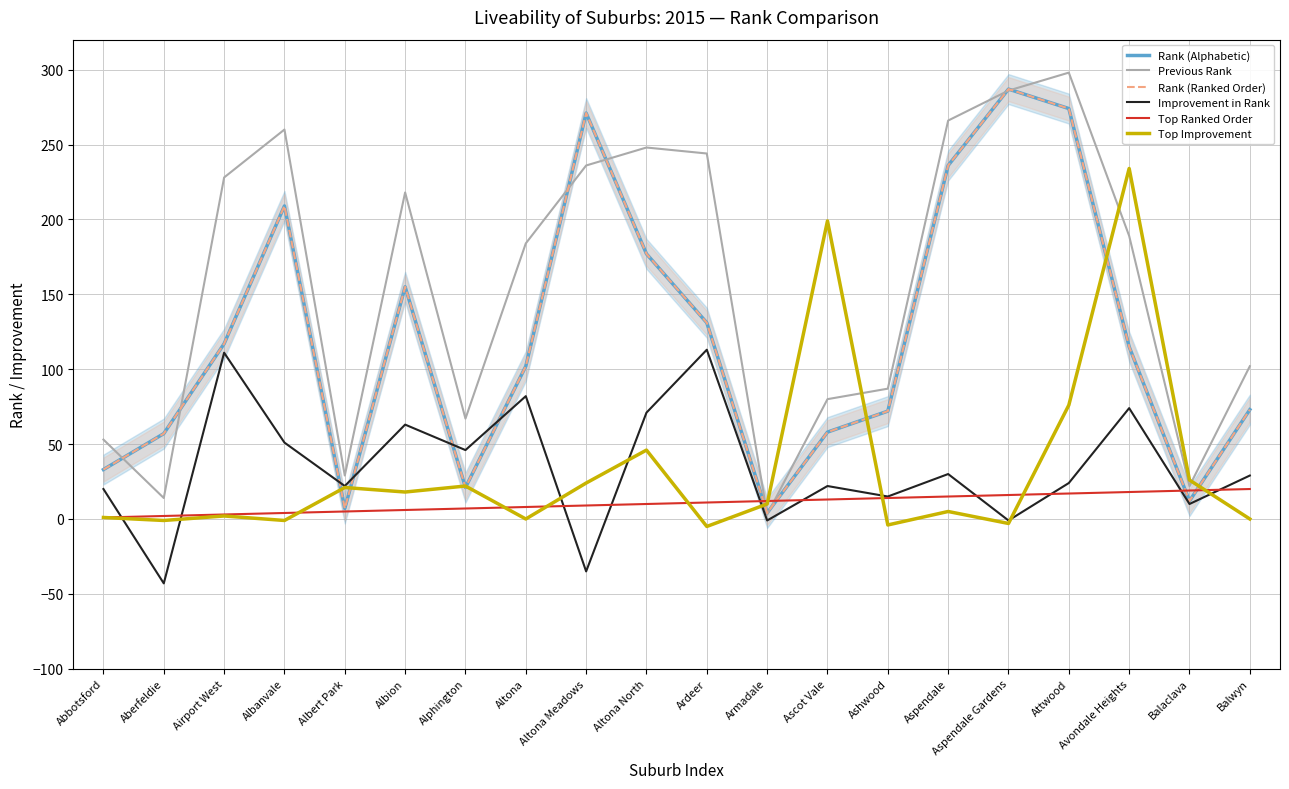

Is it true that Rank (Ranked Order) equals 56 at Ardeer?

False